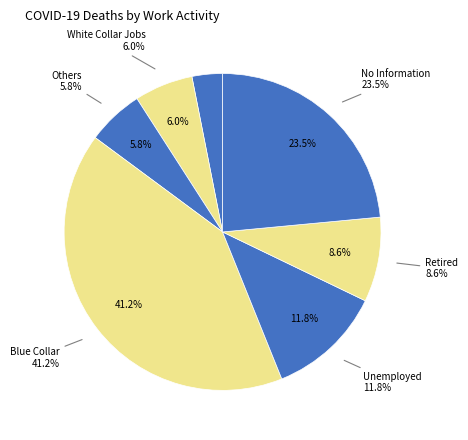

Does any single category account for the majority?

No